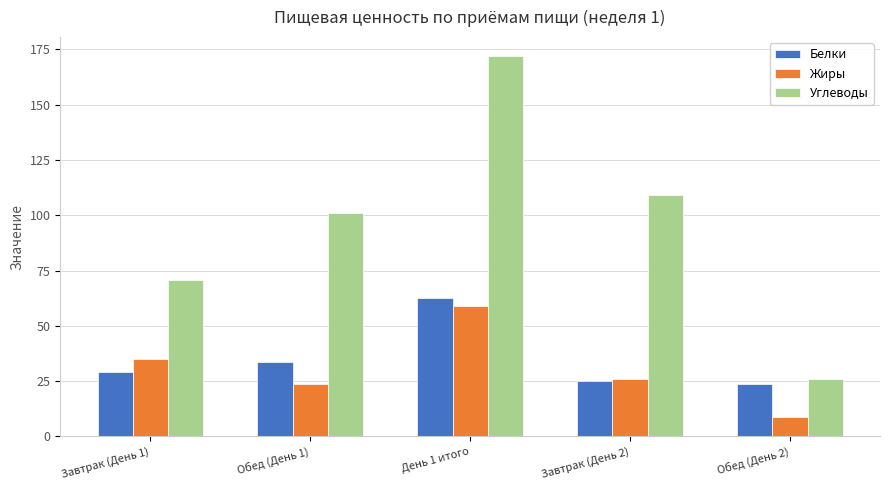

Rank the series at День 1 итого from lowest to highest value.

Жиры, Белки, Углеводы